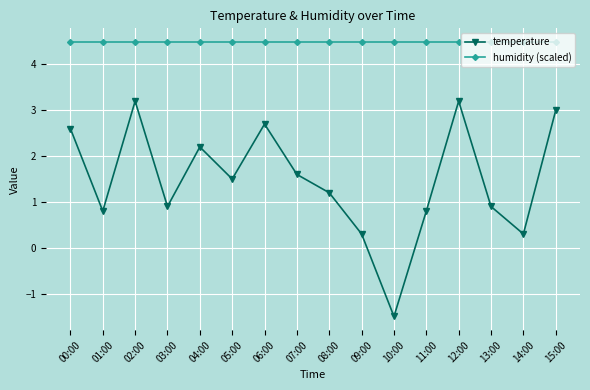

In temperature, how many points are lower than both neighbors (excluding endpoints)?

5